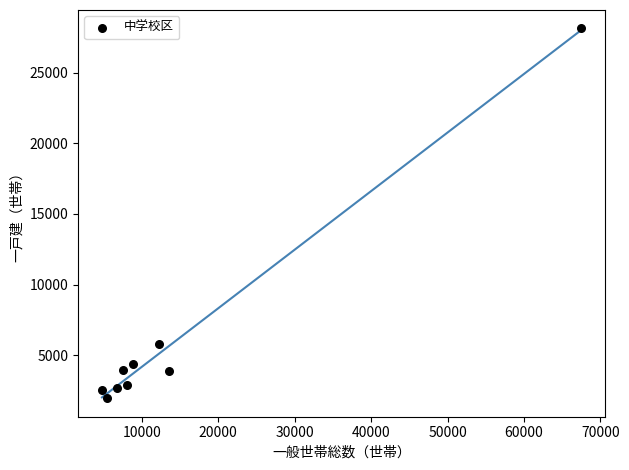

What is the range of X values (max minus min)?

62653